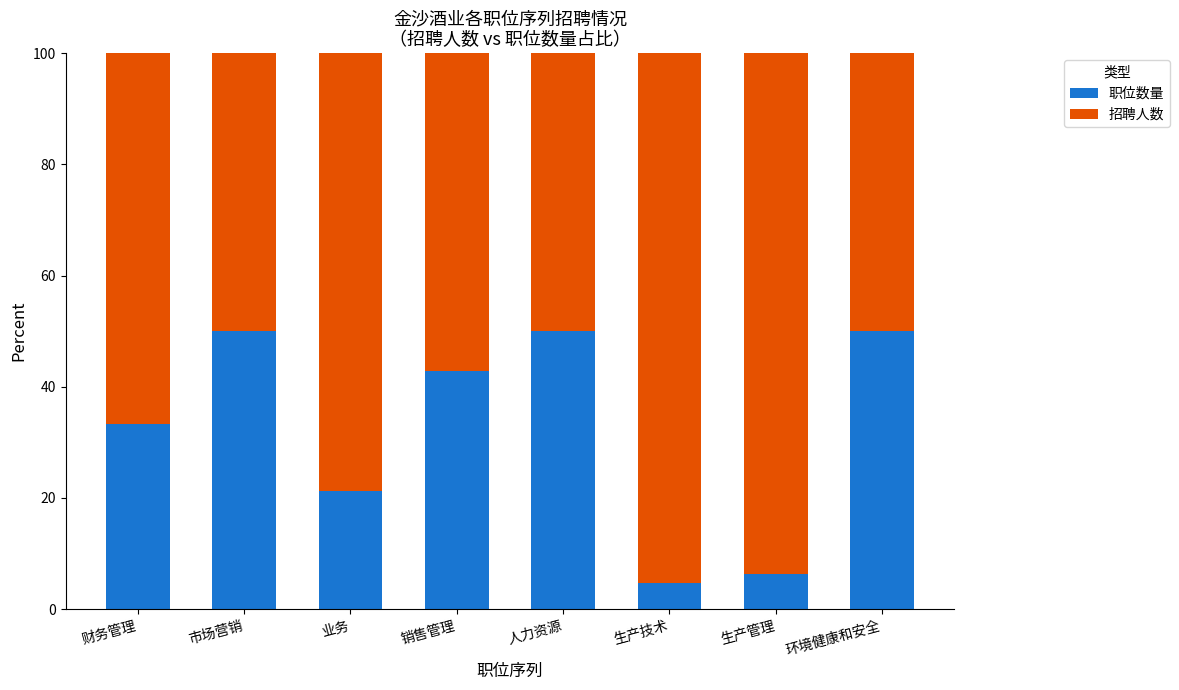

What is the minimum value for 职位数量?

4.8